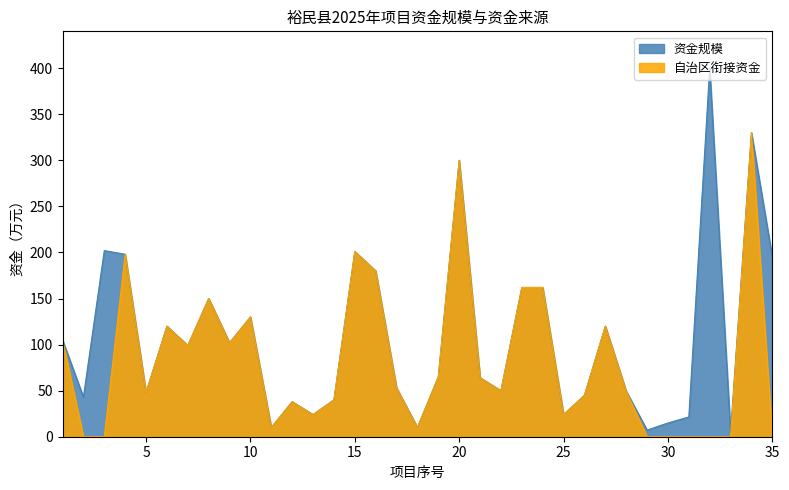

Is the value of 自治区衔接资金 at 4 greater than the value of 资金规模 at 6?

Yes